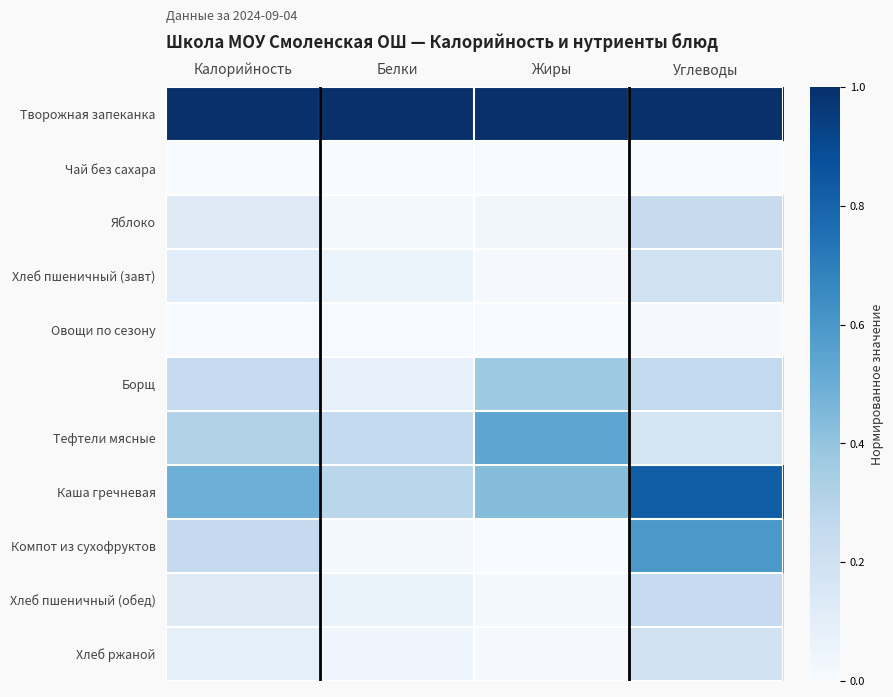

Rank the series at Белки from highest to lowest value.

Творожная запеканка, Каша гречневая, Тефтели мясные, Борщ, Хлеб пшеничный (обед), Хлеб пшеничный (завт), Хлеб ржаной, Яблоко, Компот из сухофруктов, Овощи по сезону, Чай без сахара